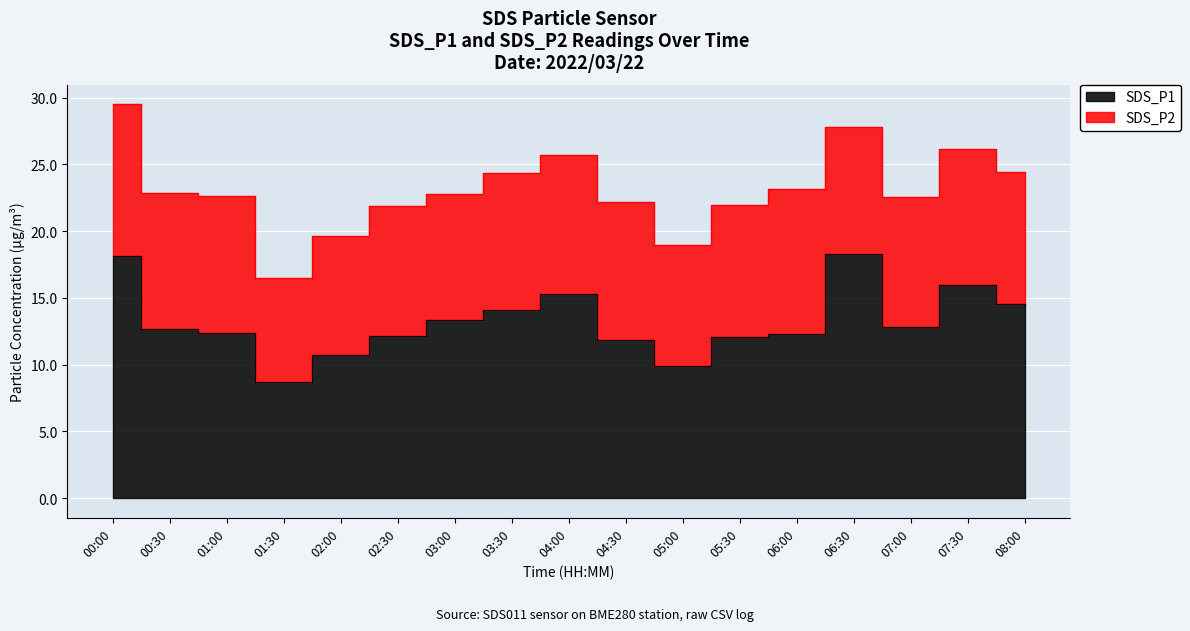

Does the chart display data point markers on the line(s)?

No